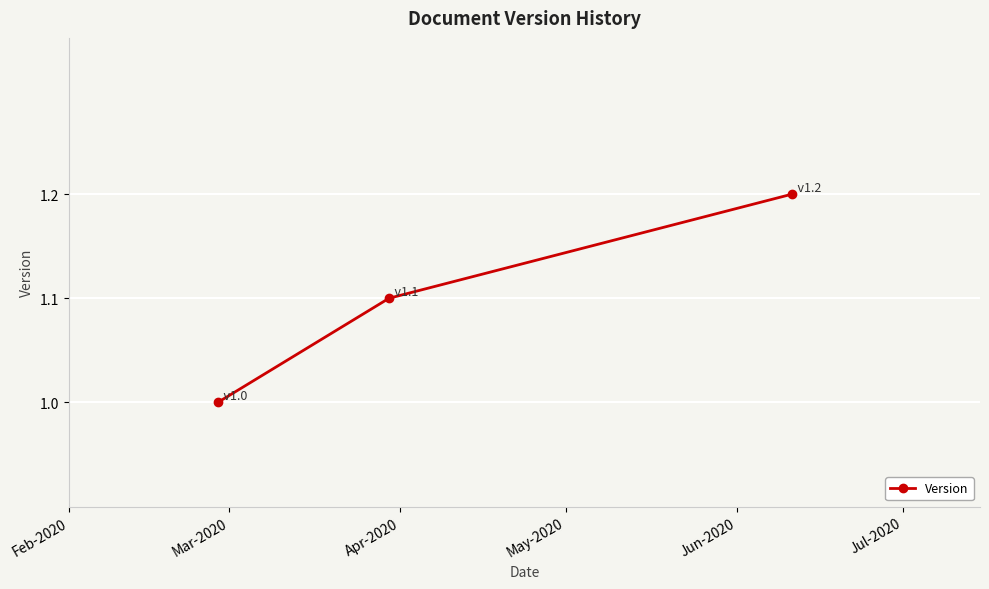

Reading left to right, extract all data points from this chart.

1.0	1.1	1.2